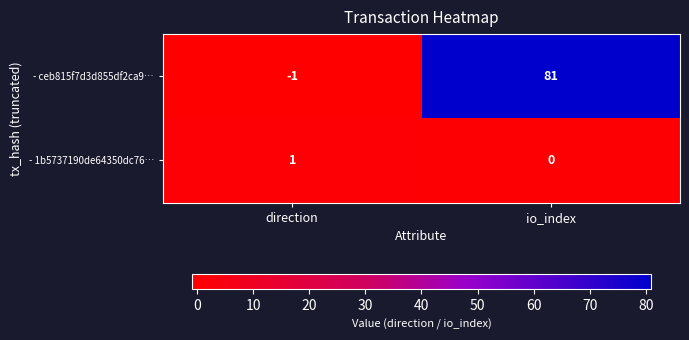

Reading left to right, list all the values displayed in this chart.

- ceb815f7d3d855df2ca9…: -1	81
- 1b5737190de64350dc76…: 1	0